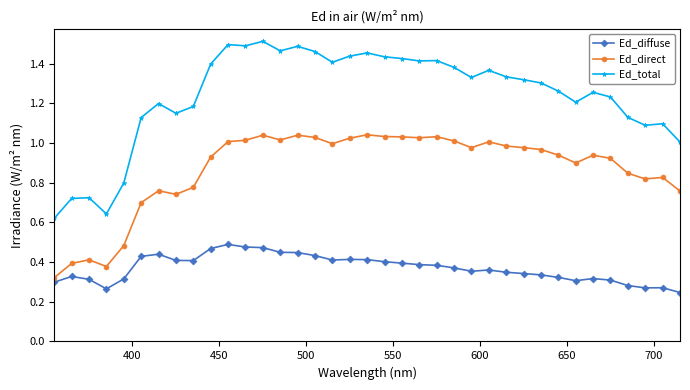

Which series has the widest spread of values?

Ed_total